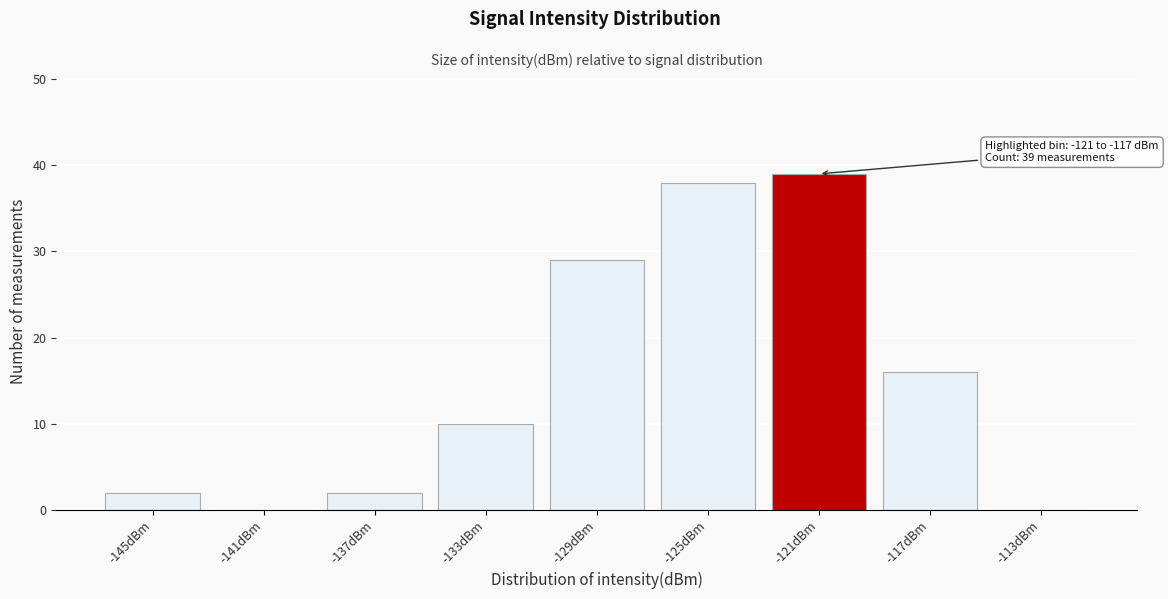

Reading left to right, transcribe all the data shown in this chart.

-145dBm=2	-141dBm=0	-137dBm=2	-133dBm=10	-129dBm=29	-125dBm=38	-121dBm=39	-117dBm=16	-113dBm=0